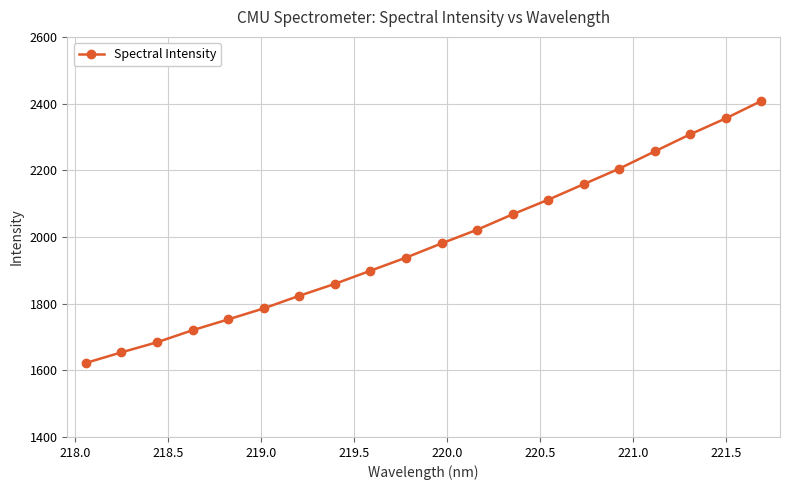

What is the minimum value shown in the chart?

1622.1